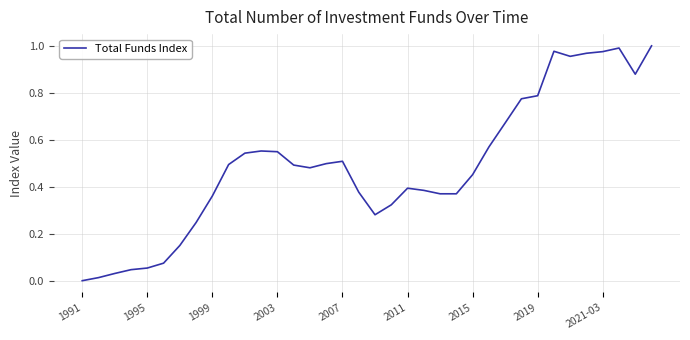

Is this an area chart (filled region under the line)?

No